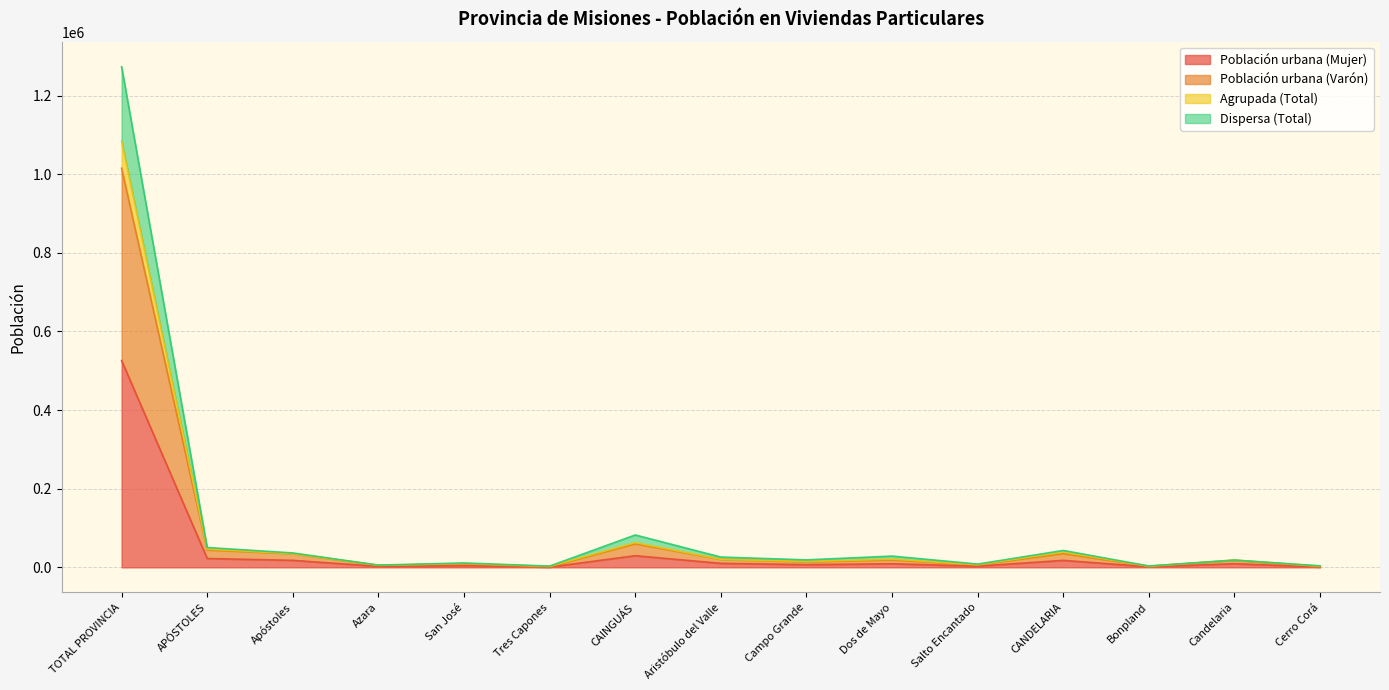

At which category is the sum across all series the highest?

TOTAL PROVINCIA